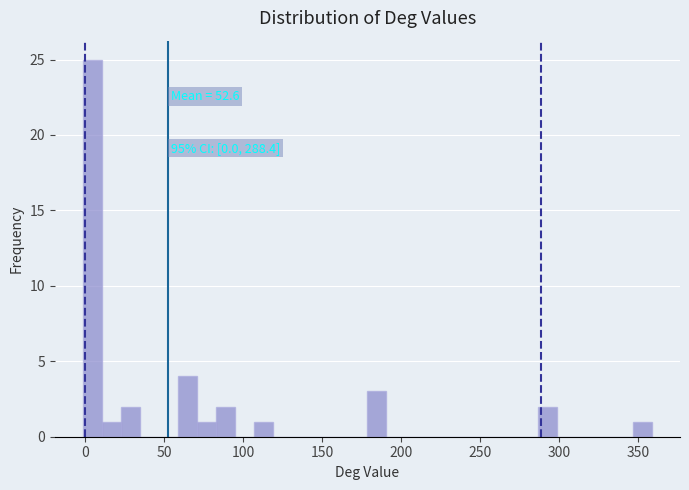

Around what value on the x-axis is the tallest bar? Give the approximate position of its centre, as read against the axis.

5